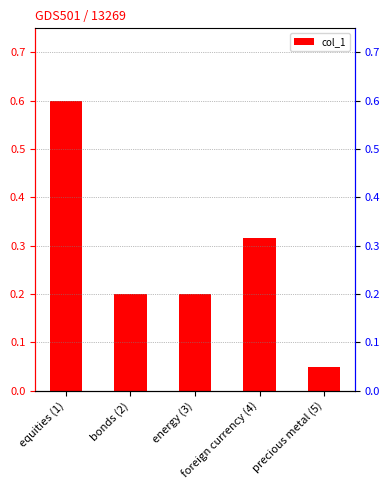

The chart shows a value of 0.3 at foreign currency (4). True or false?

True